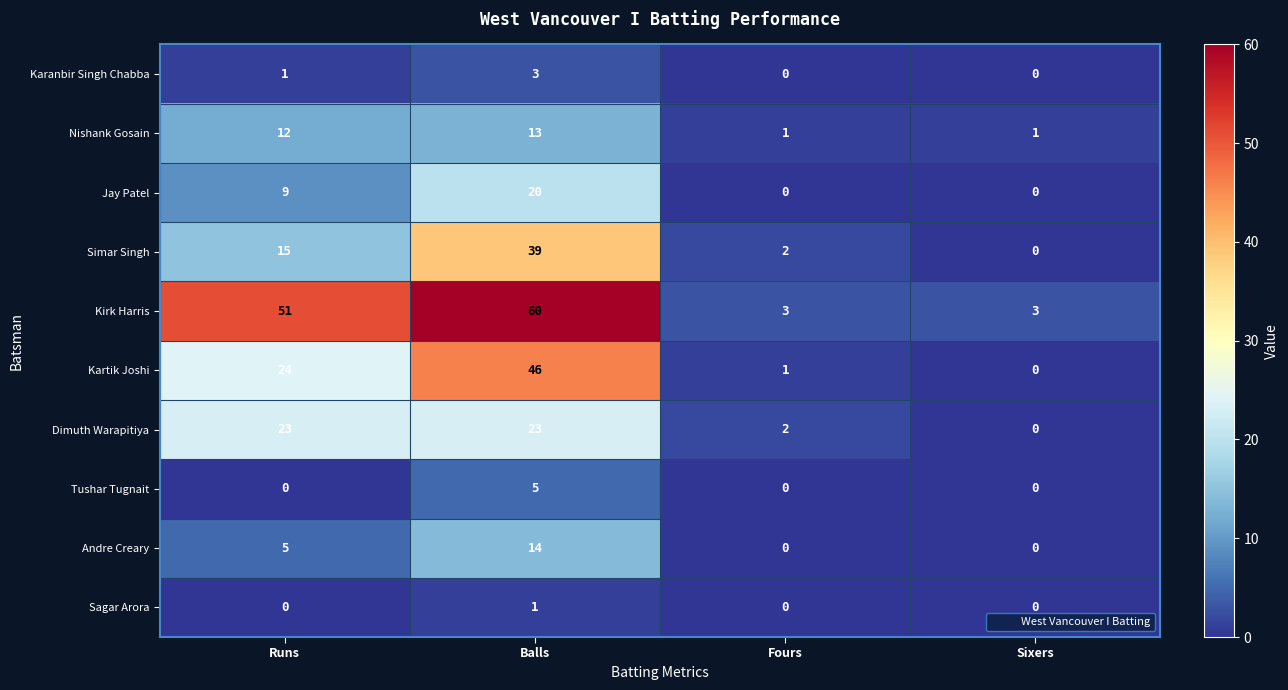

How many categories are shown in the chart?

4